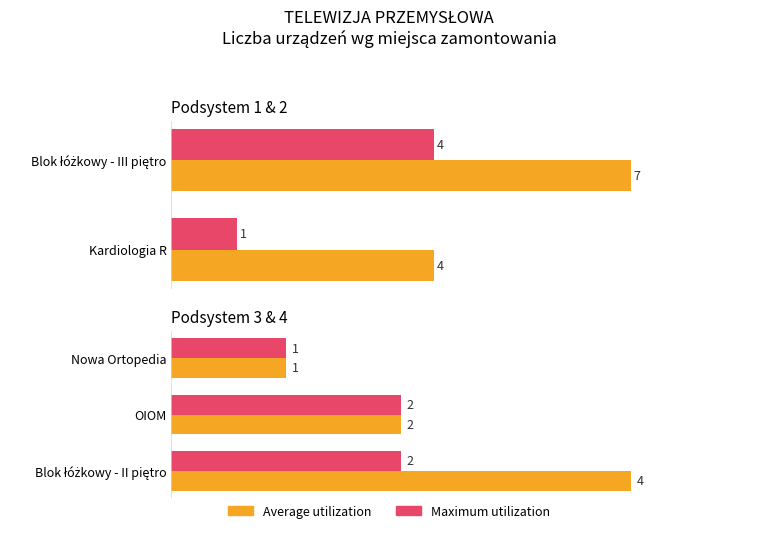

List the series in order of their overall mean, highest first.

Average utilization, Maximum utilization